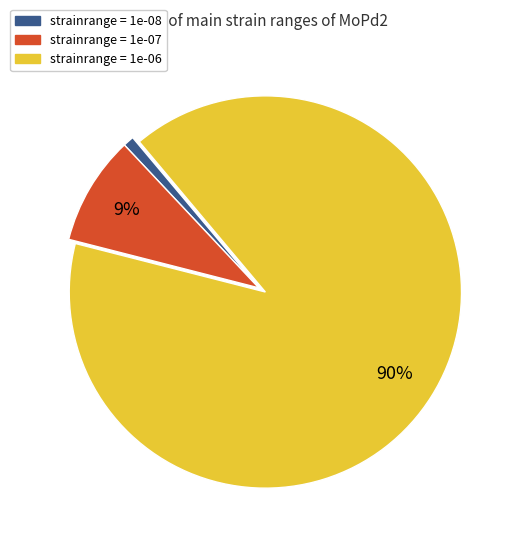

Does any single category account for the majority?

Yes